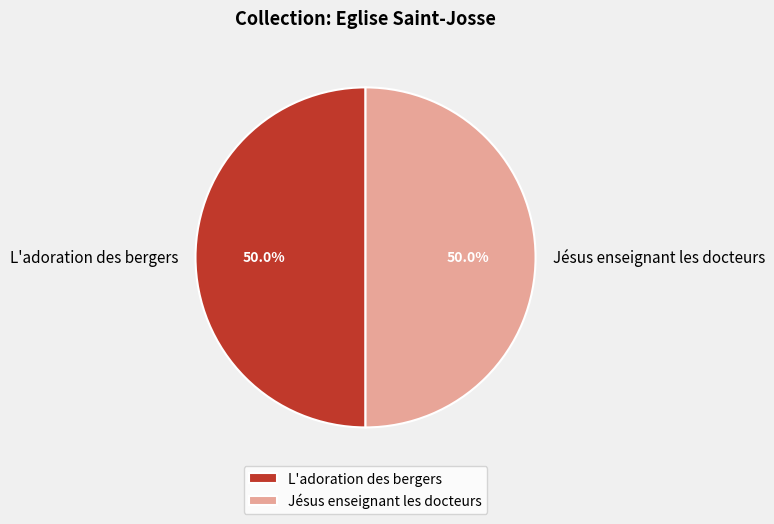

Approximately how many times larger is the value at L'adoration des bergers compared to Jésus enseignant les docteurs?

1.0